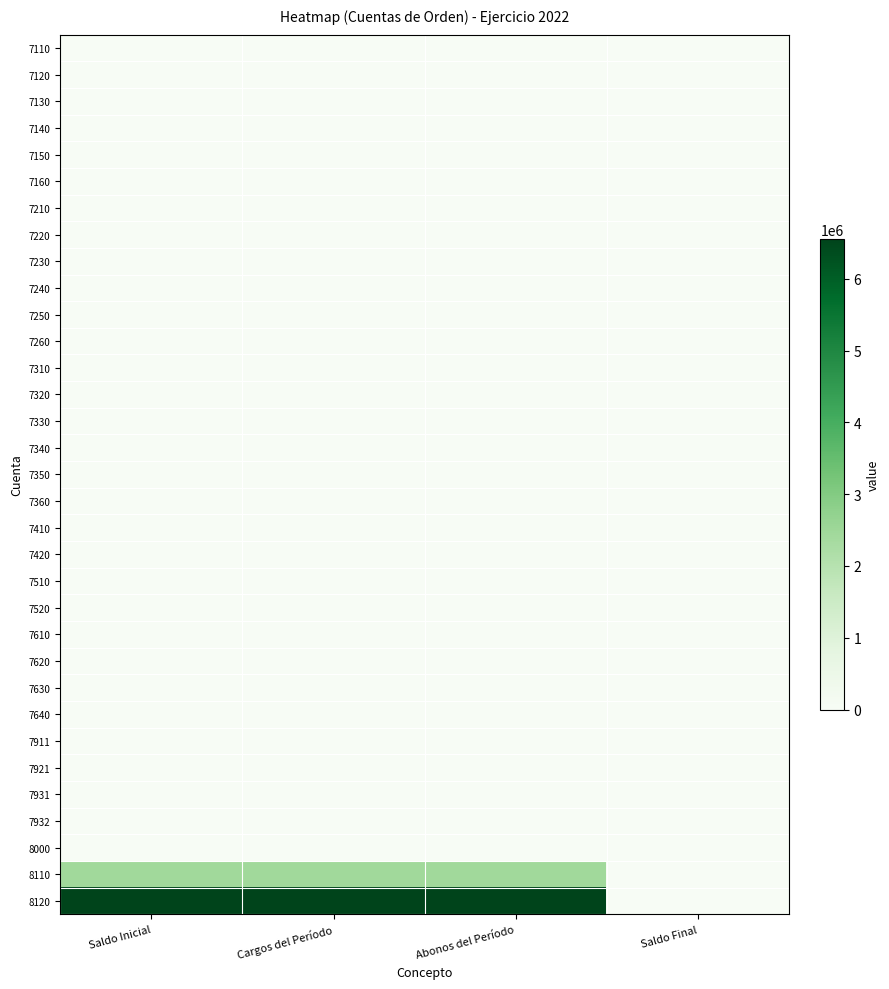

Which has a higher value, Saldo Final or Cargos del Período?

Saldo Final